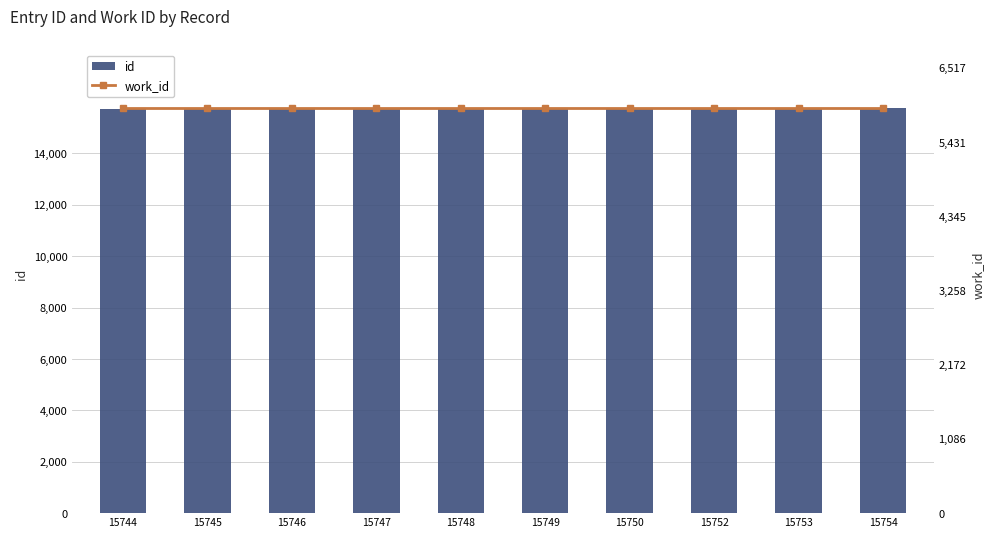

Reading right to left, what are all the values shown in this chart?

id: 15754=15754	15753=15753	15752=15752	15750=15750	15749=15749	15748=15748	15747=15747	15746=15746	15745=15745	15744=15744
work_id: 15754=5925	15753=5925	15752=5925	15750=5925	15749=5925	15748=5925	15747=5925	15746=5925	15745=5925	15744=5925